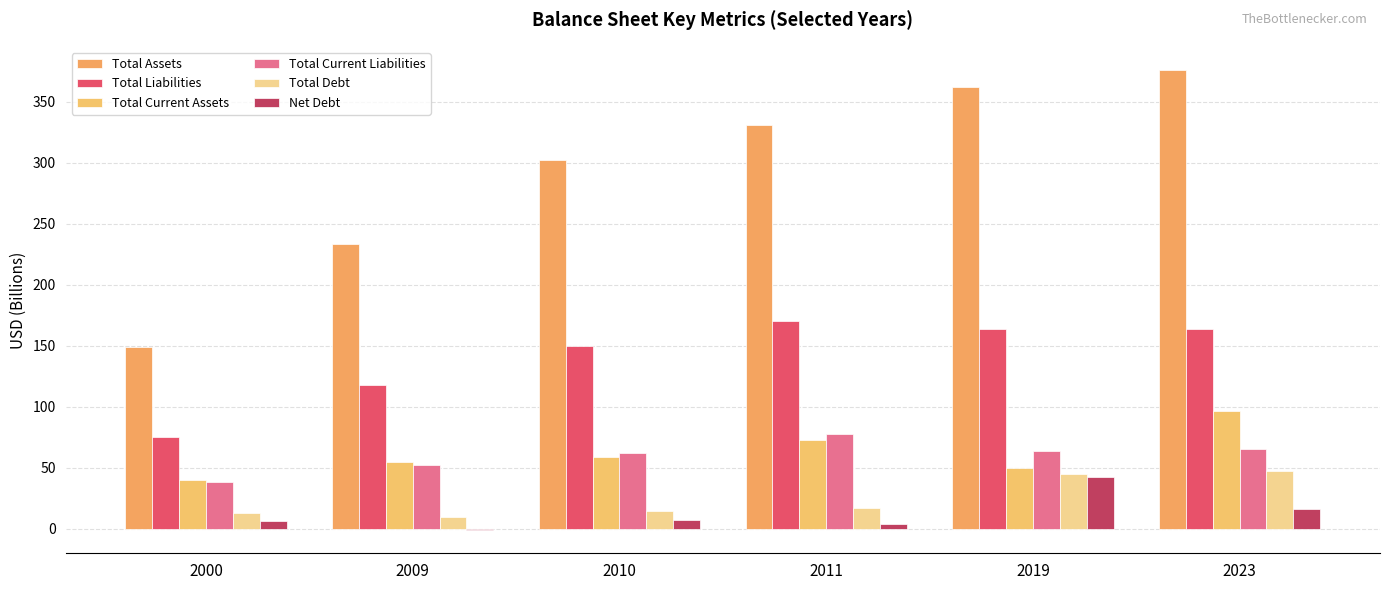

Is it true that Total Debt equals 9.6 at 2009?

True